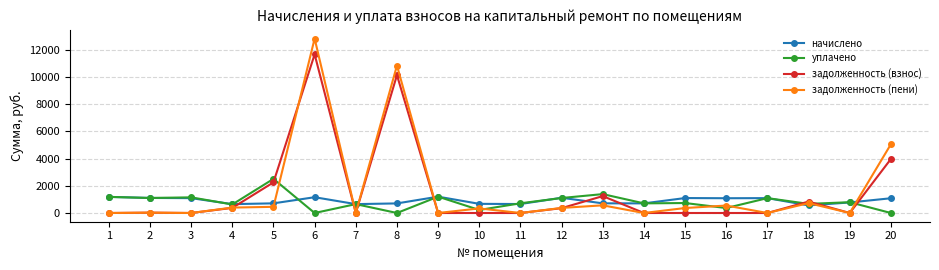

Which series ends up on top after the final intersection of начислено and задолженность (пени)?

задолженность (пени)